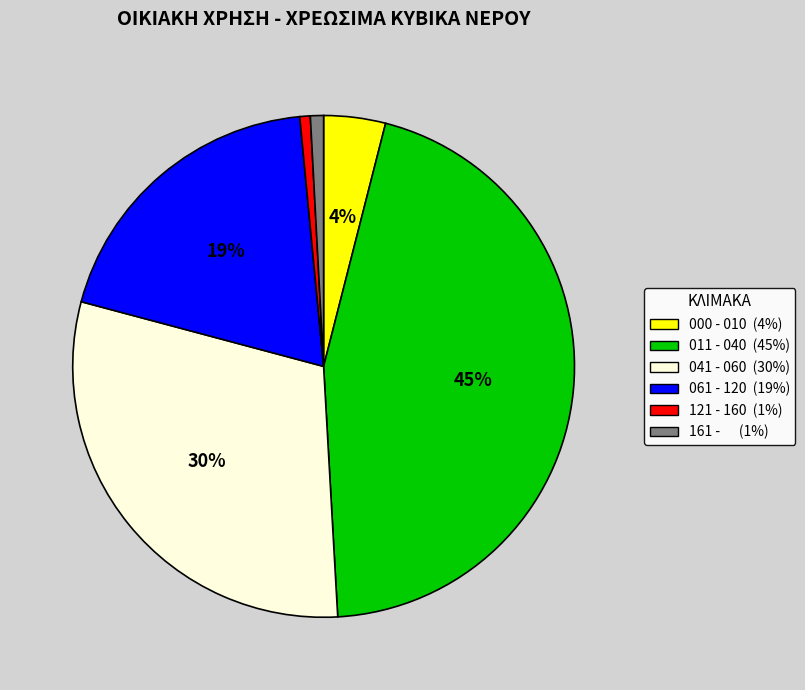

Which has a higher value, 061 - 120 or 041 - 060?

041 - 060